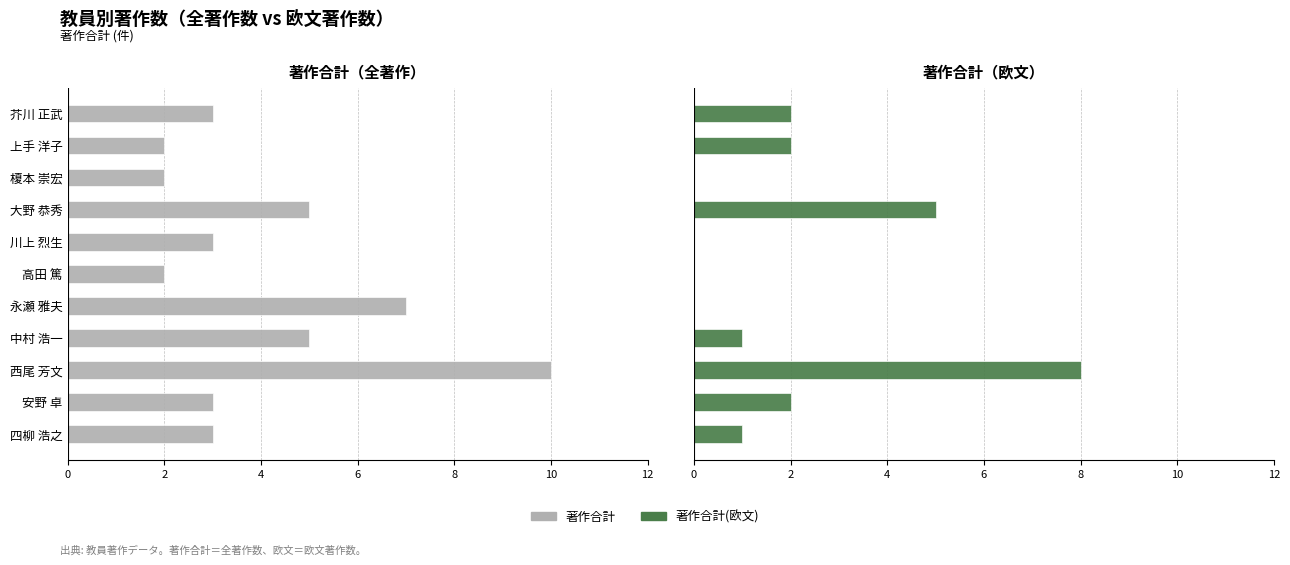

How many series are shown in this chart?

2